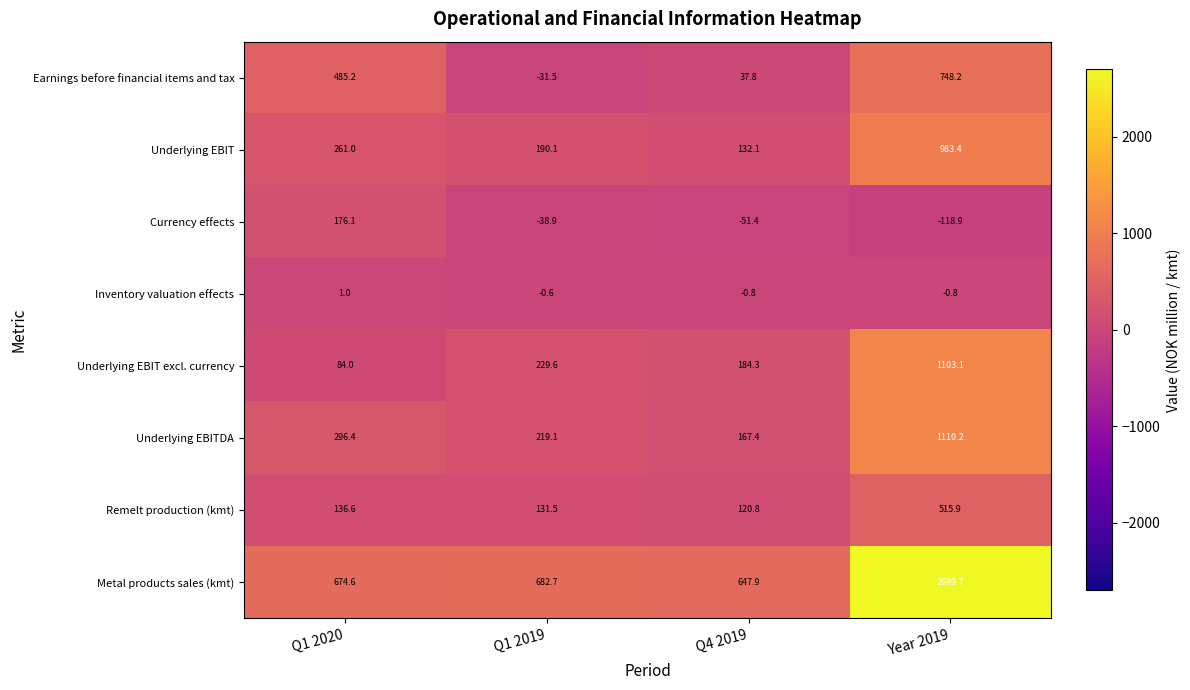

Where does the Currency effects series first go above -38?

Q1 2020